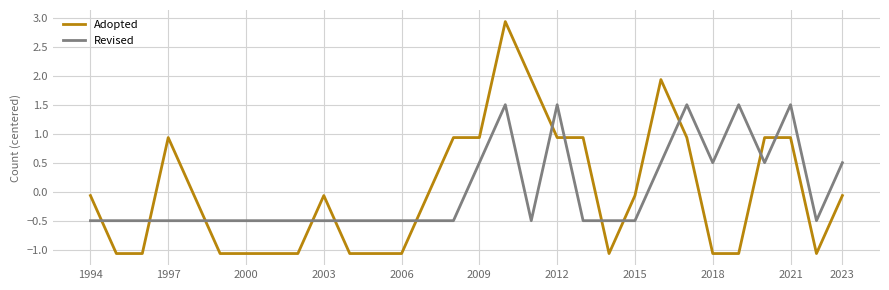

At how many categories does at least one series exceed 0?

14